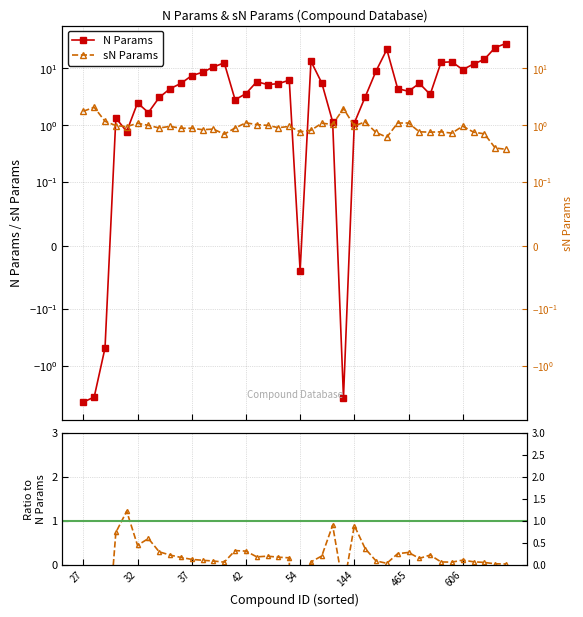

Which series changed the most between 465 and 19?

N Params